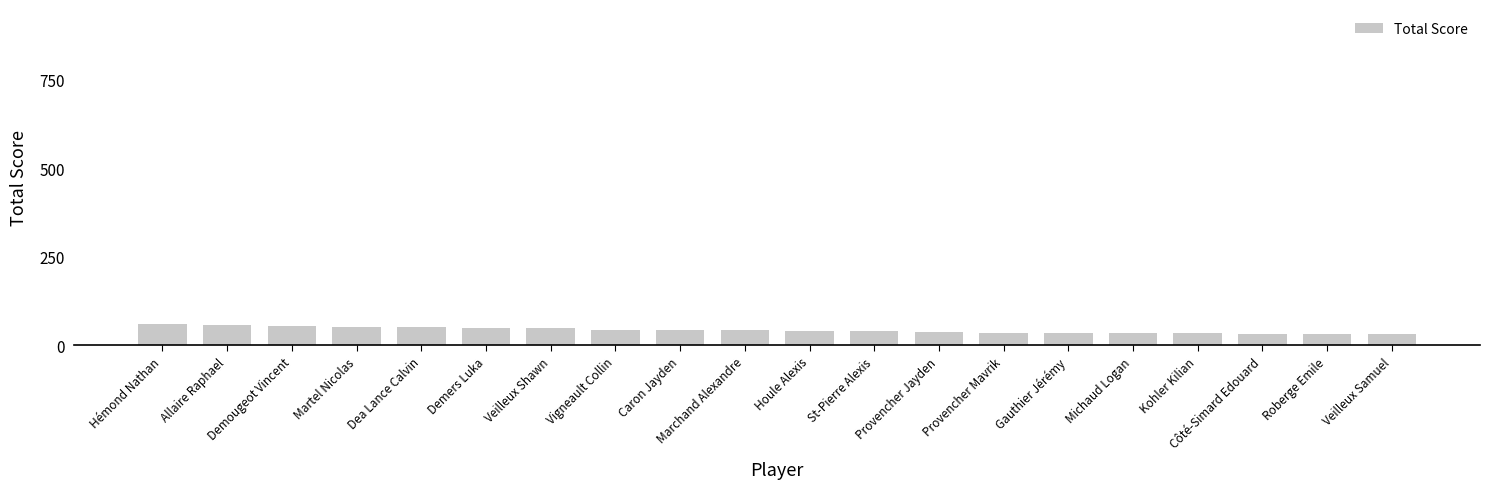

What is the minimum value shown in the chart?

32